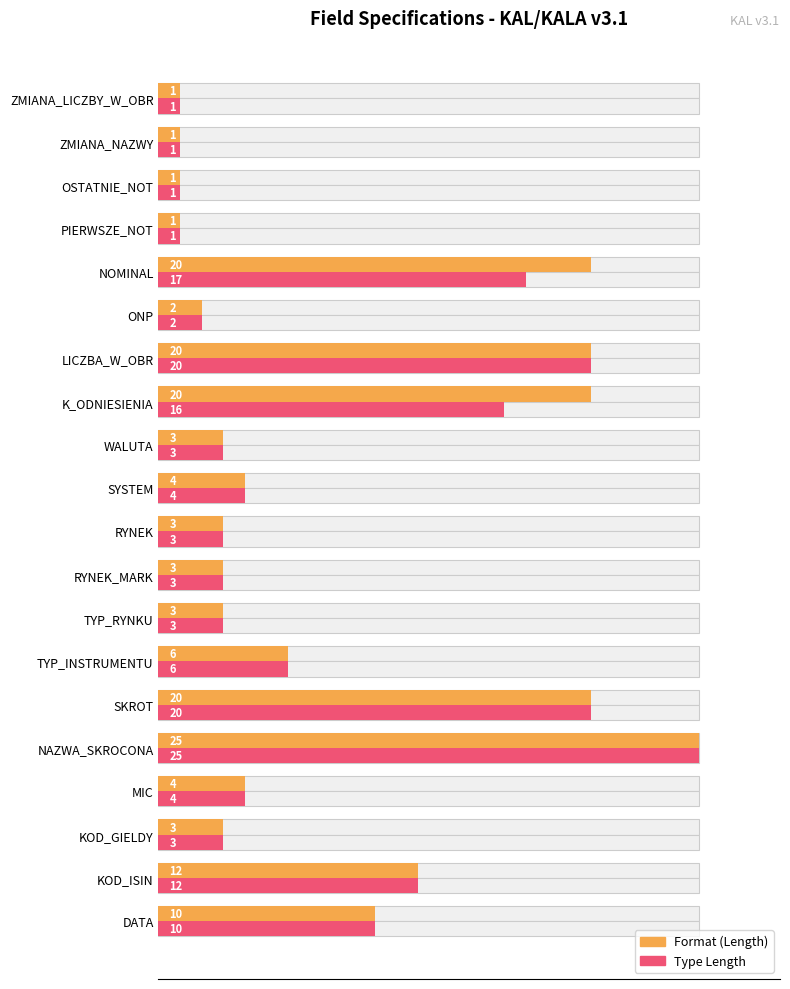

At OSTATNIE_NOT, list the series in order from largest to smallest.

Format (Length), Type Length